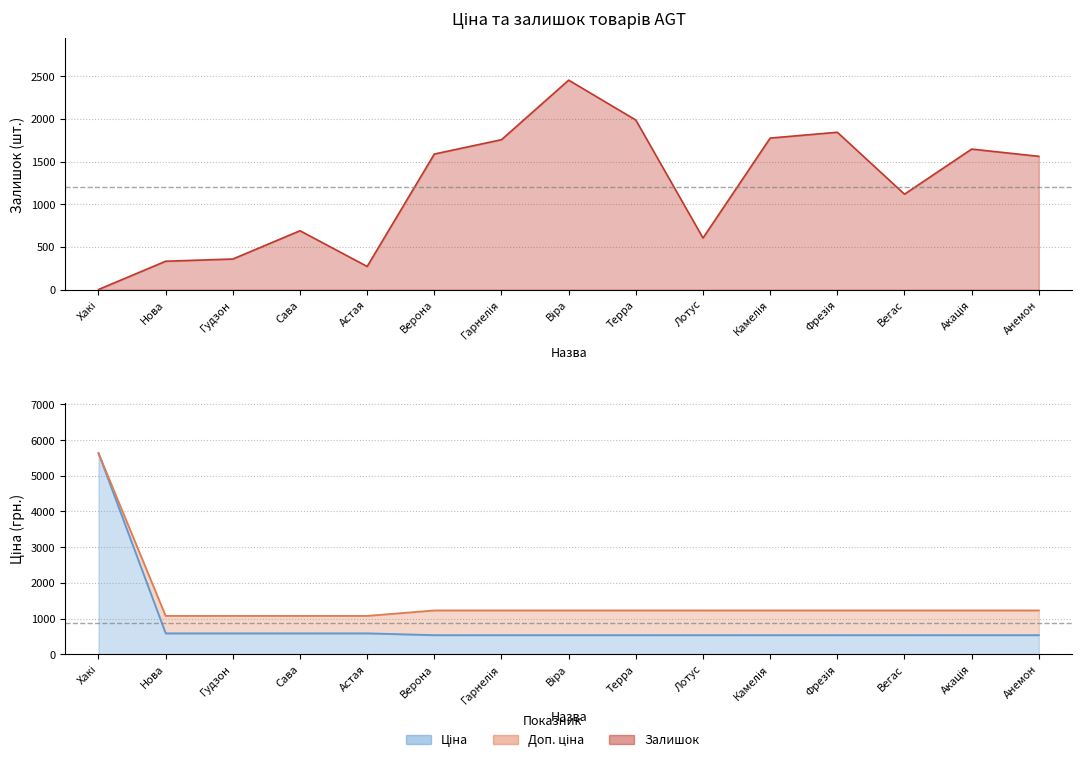

What is the difference between the highest and lowest values at Фрезія?

1307.6